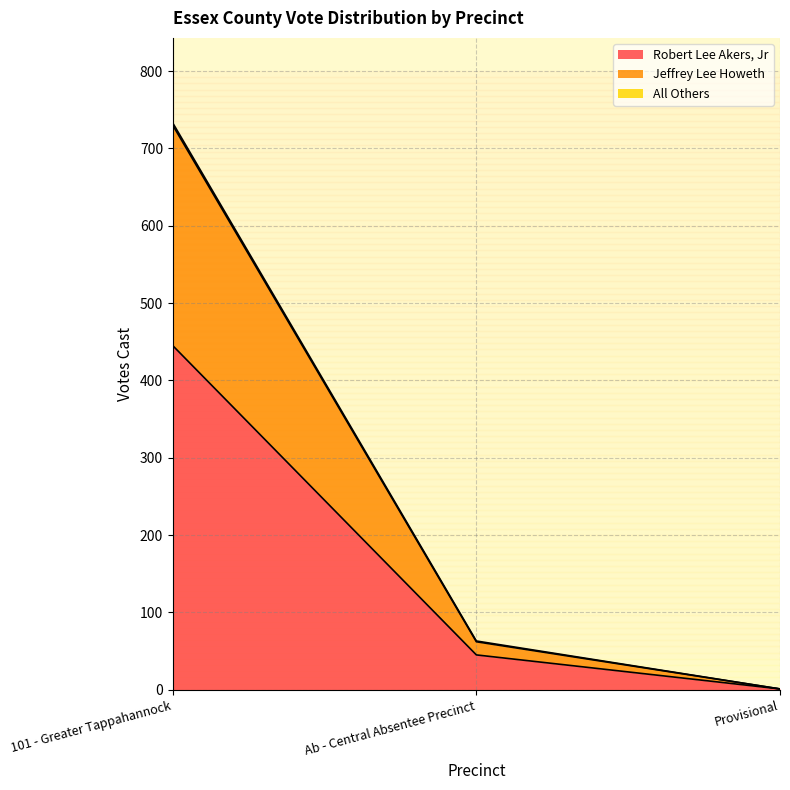

List the labels in order of Robert Lee Akers, Jr value, smallest first.

Provisional, Ab - Central Absentee Precinct, 101 - Greater Tappahannock